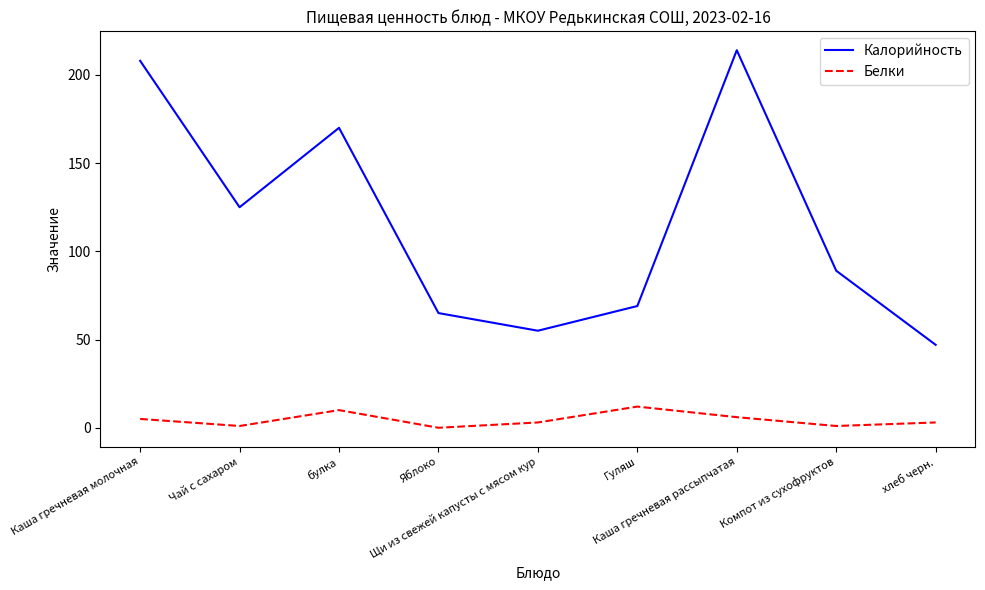

What is the lowest value of the Калорийность series?

47